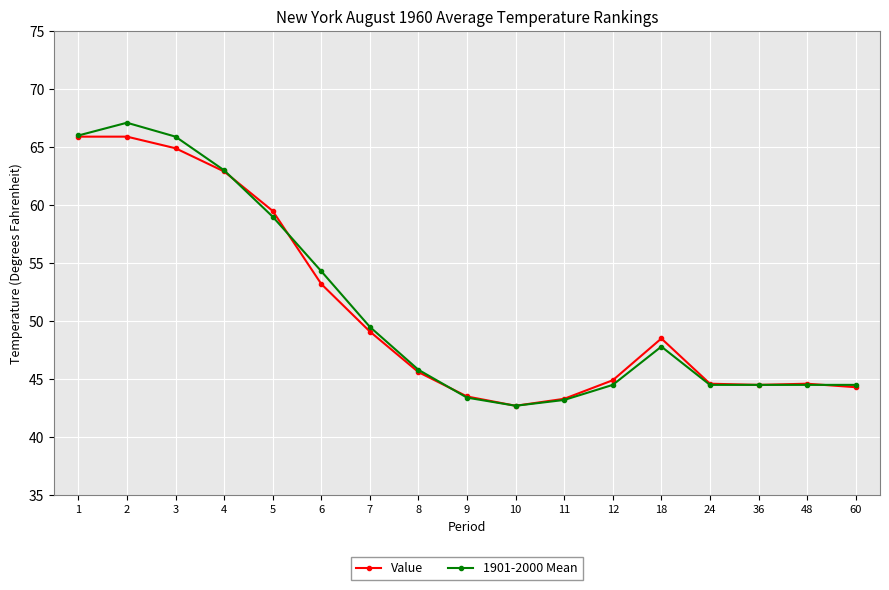

The value of Value at 10 is 59.0. True or false?

False